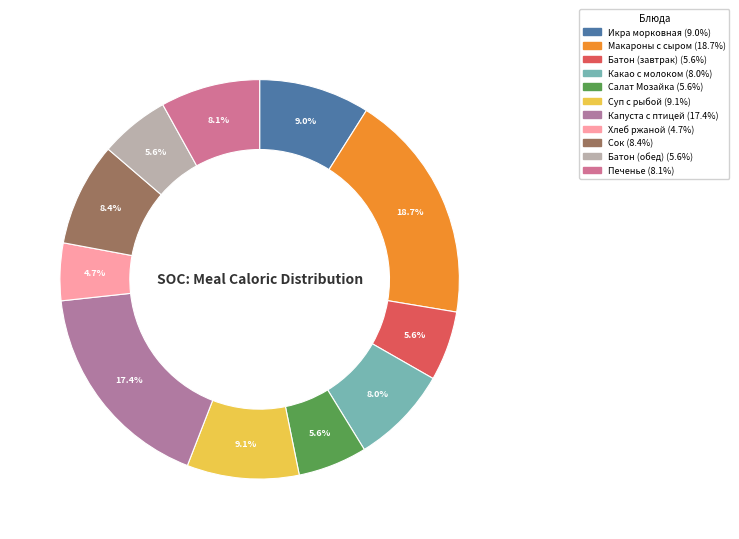

To the nearest percent, what is the difference between the largest and smallest slice percentages?

14%